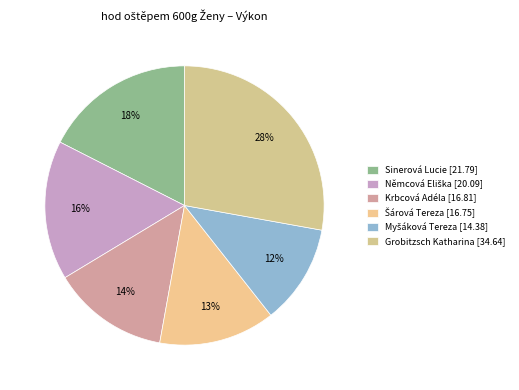

Rank the categories by value from highest to lowest.

Grobitzsch Katharina, Sinerová Lucie, Němcová Eliška, Krbcová Adéla, Šárová Tereza, Myšáková Tereza